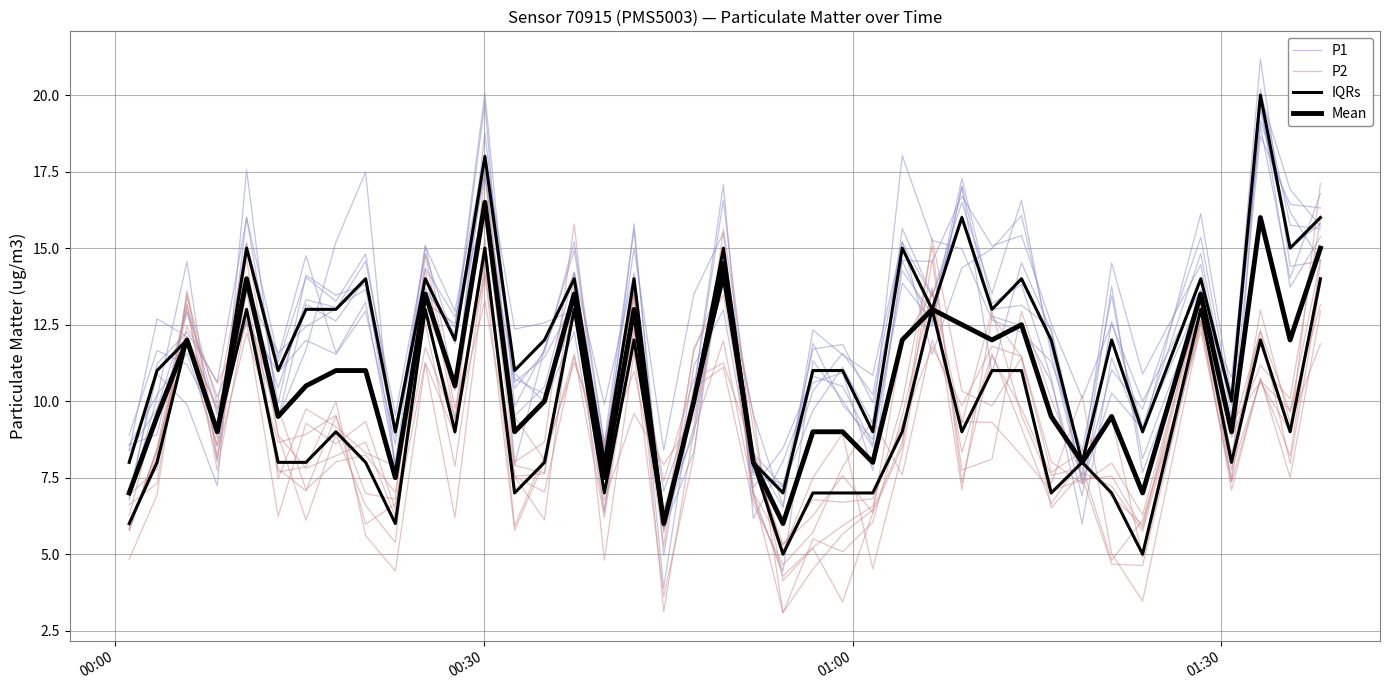

What is the average value of the IQRs series?

12.1